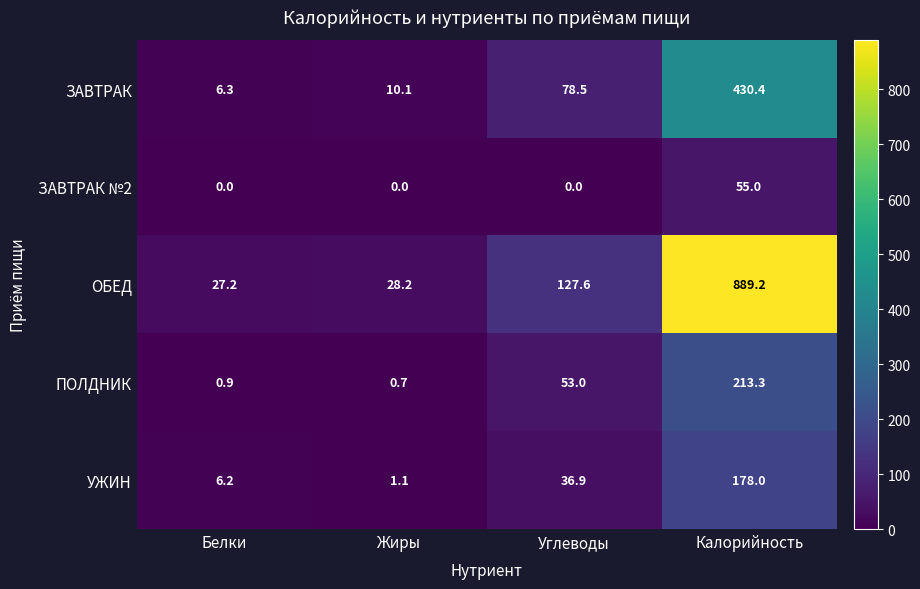

How many distinct data groups are displayed?

5